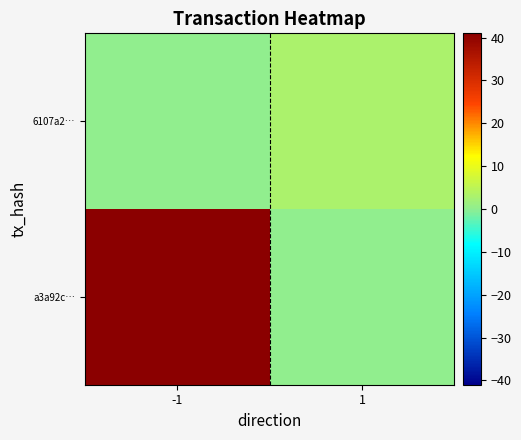

At how many categories does at least one series exceed 12?

1